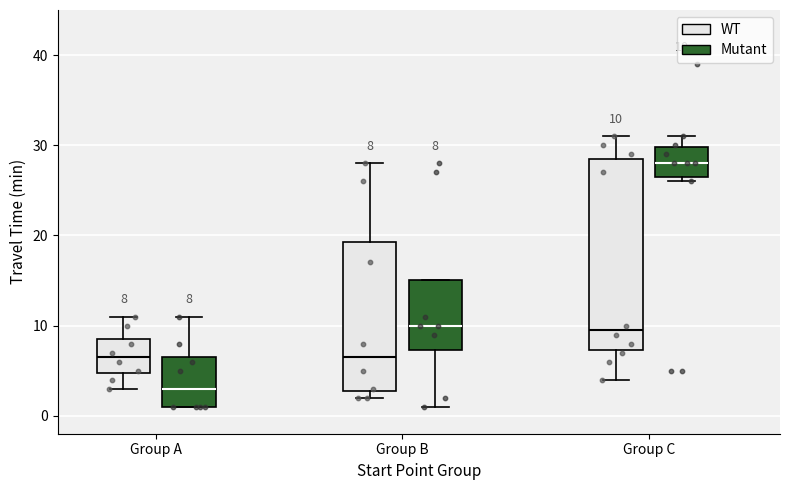

Comparing the boxes themselves (not the whiskers), which one is the tallest?

Group C (WT)